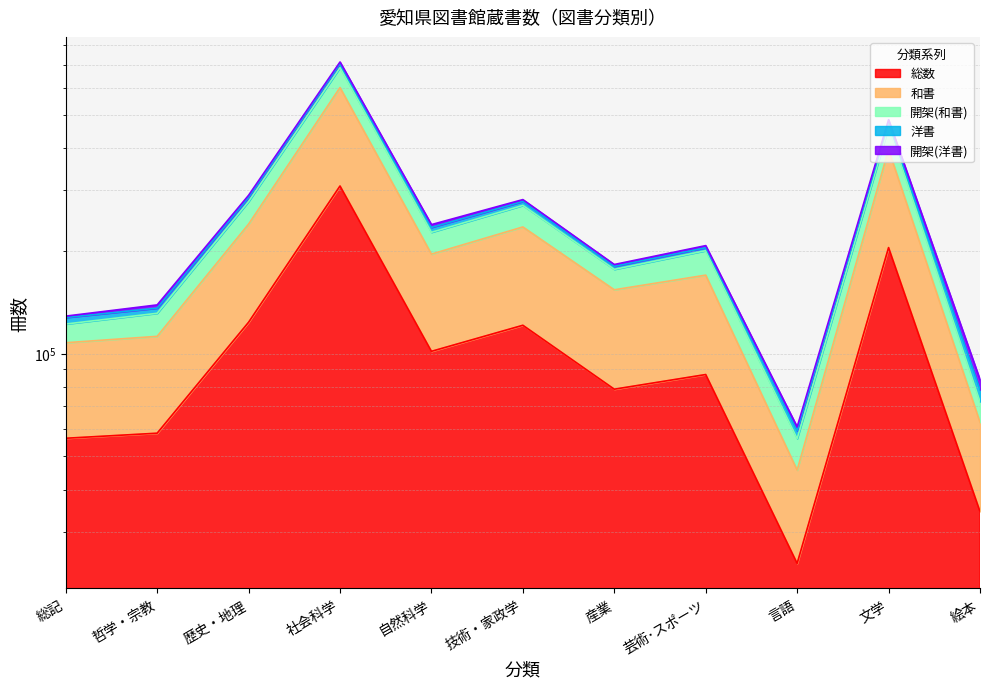

True or false: 和書 and 総数 intersect in this chart.

False